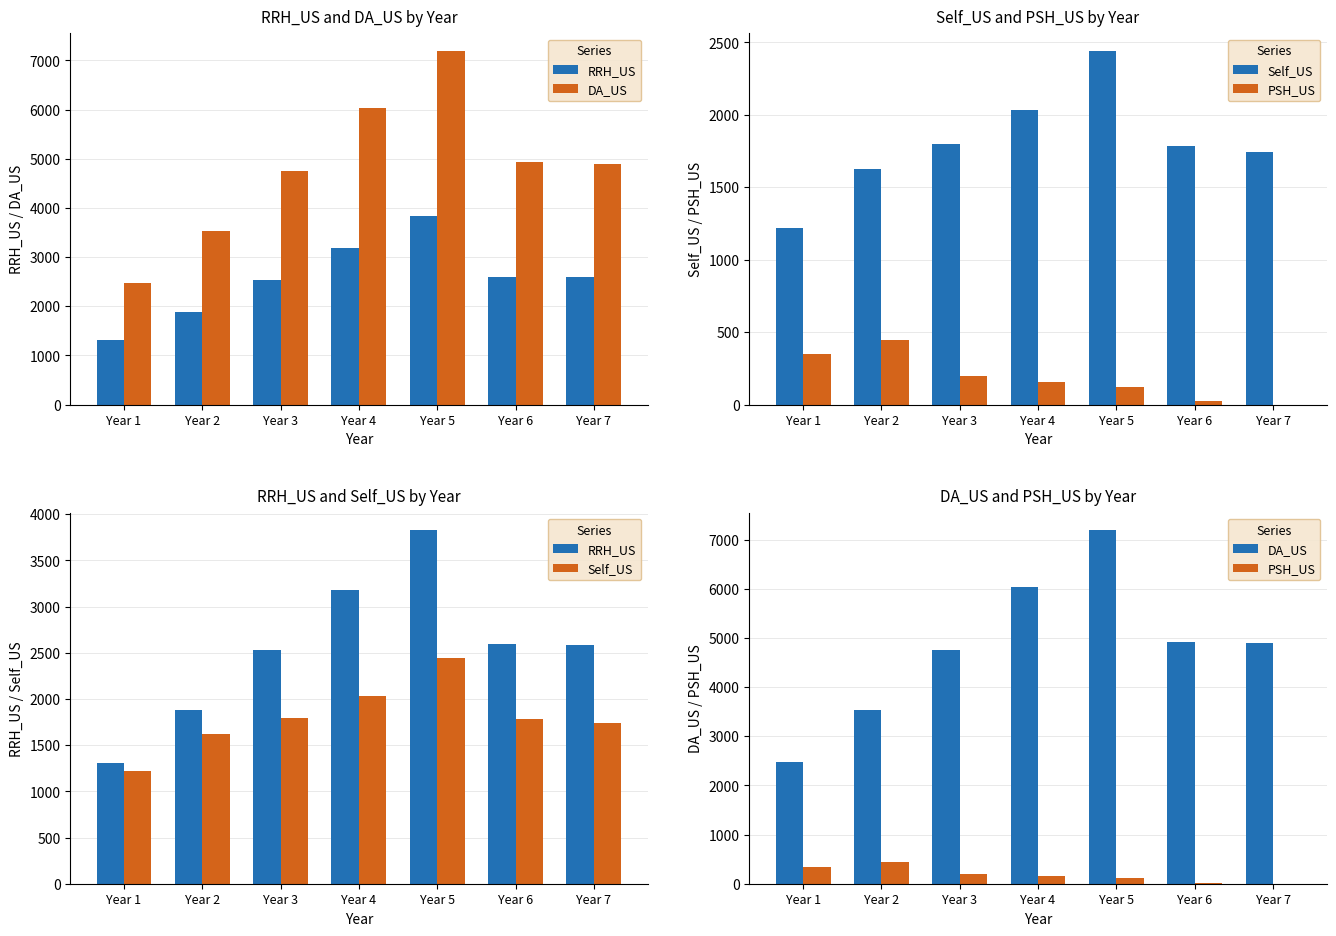

Which label corresponds to the largest value in the chart?

Year 5